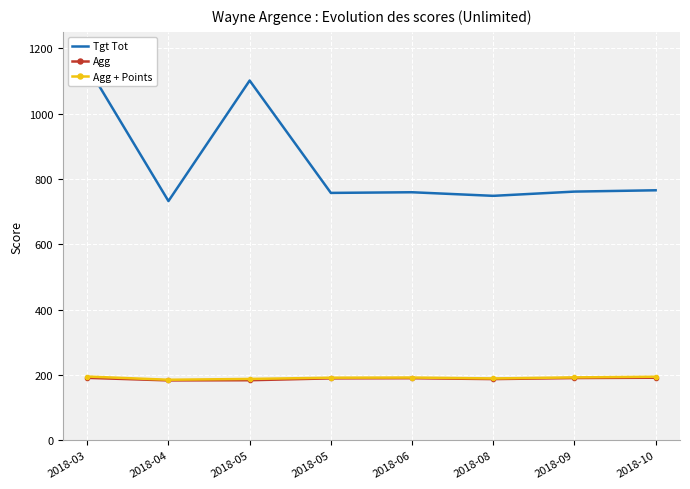

Is this an area chart (filled region under the line)?

No